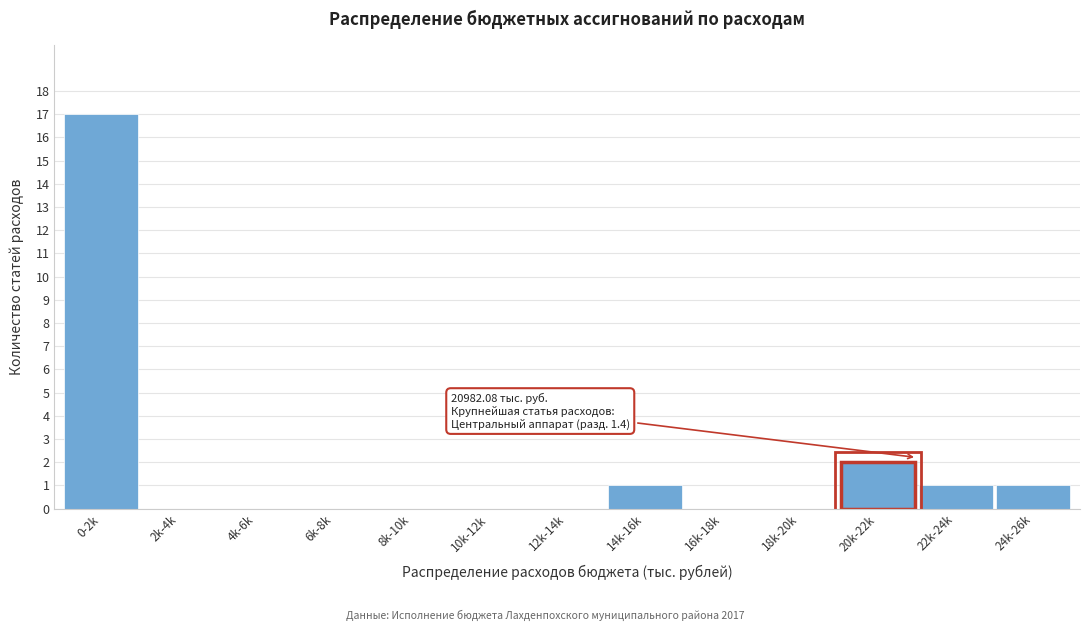

Reading left to right, transcribe all the data shown in this chart.

0-2k=17	2k-4k=0	4k-6k=0	6k-8k=0	8k-10k=0	10k-12k=0	12k-14k=0	14k-16k=1	16k-18k=0	18k-20k=0	20k-22k=2	22k-24k=1	24k-26k=1